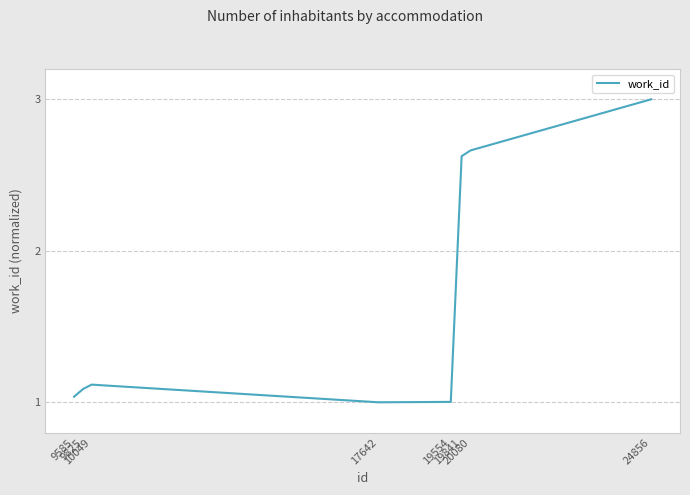

What is the difference between the maximum and minimum values?

2.0